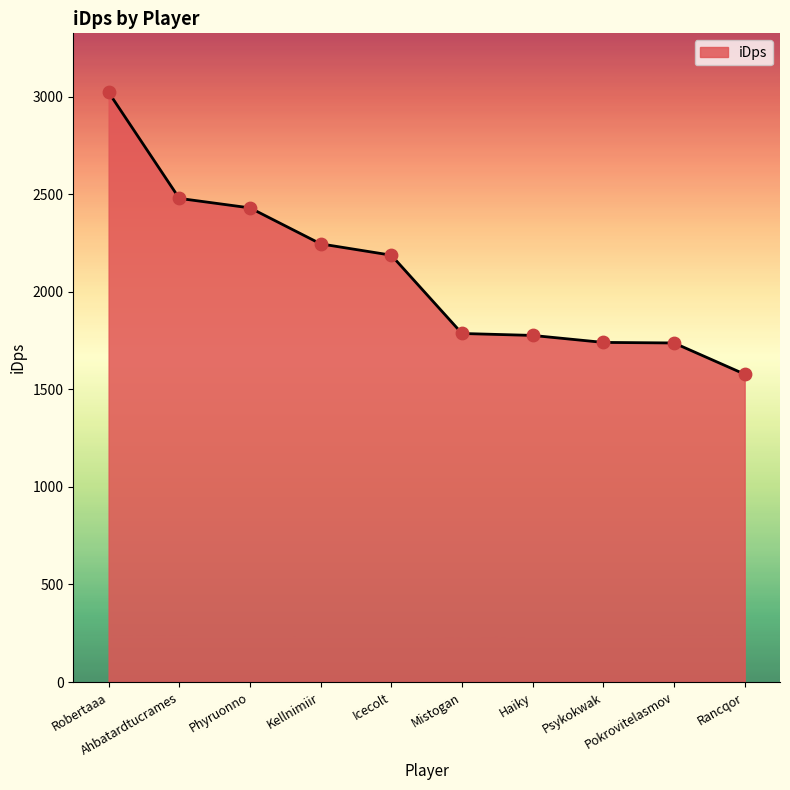

What is the change in value from Haiky to Psykokwak?

-35.8